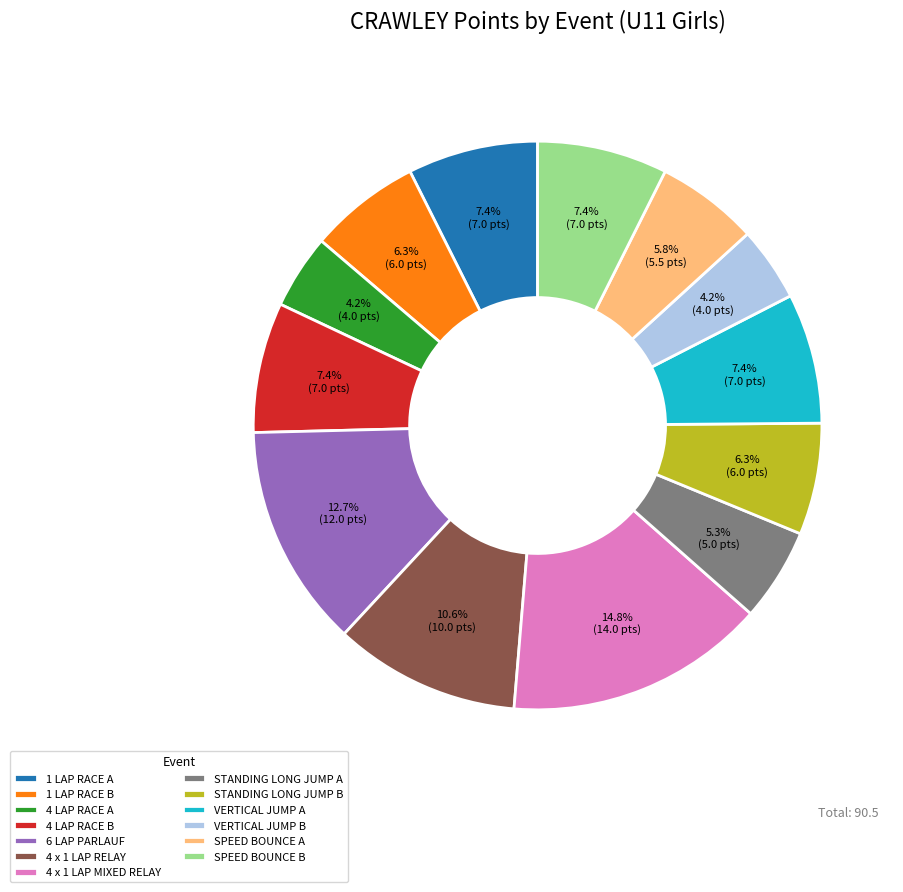

What is the ratio of the value at 1 LAP RACE B to the value at STANDING LONG JUMP B?

1.0